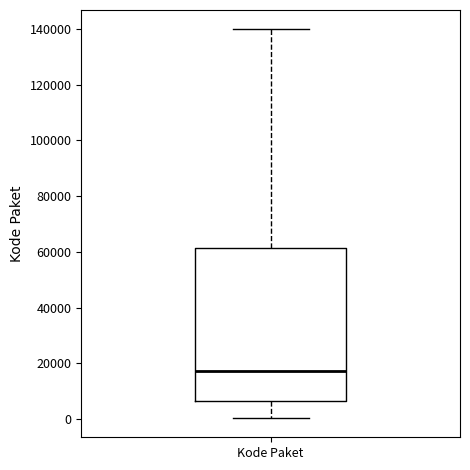

Where is the lower edge of the box for Kode Paket on the y-axis? The values are not printed on the chart, so give them approximately, as read against the axis.

6000